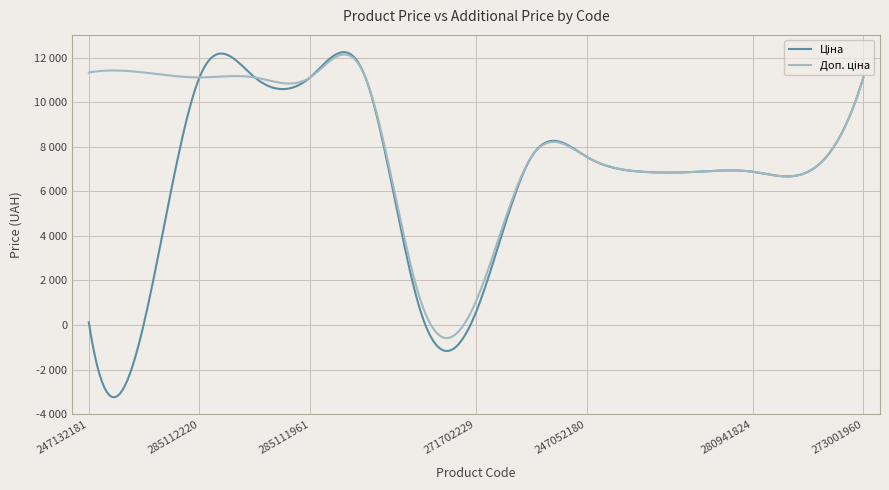

Is this an area chart (filled region under the line)?

No